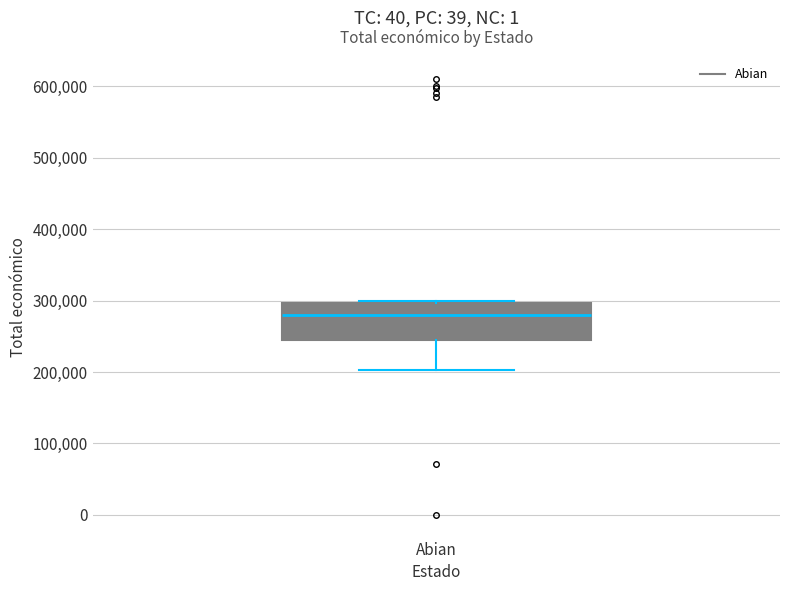

Read this box plot against the y-axis: the position of the median line, the range covered by the box, and the ends of both whiskers. The values are not printed on the chart, so give them approximately, as read against the axis.

median 280000, box 240000 to 300000, whiskers 200000 to 300000 (just above the box's upper edge)